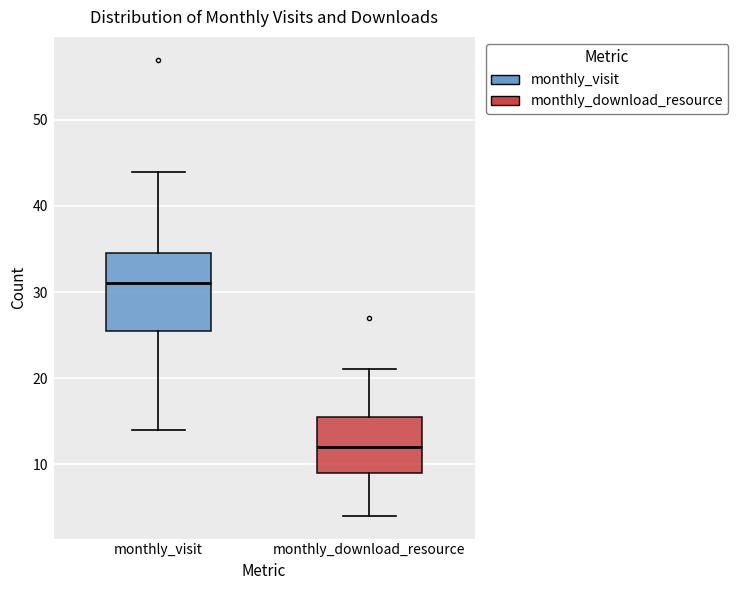

Which box has the lowest median line?

monthly_download_resource